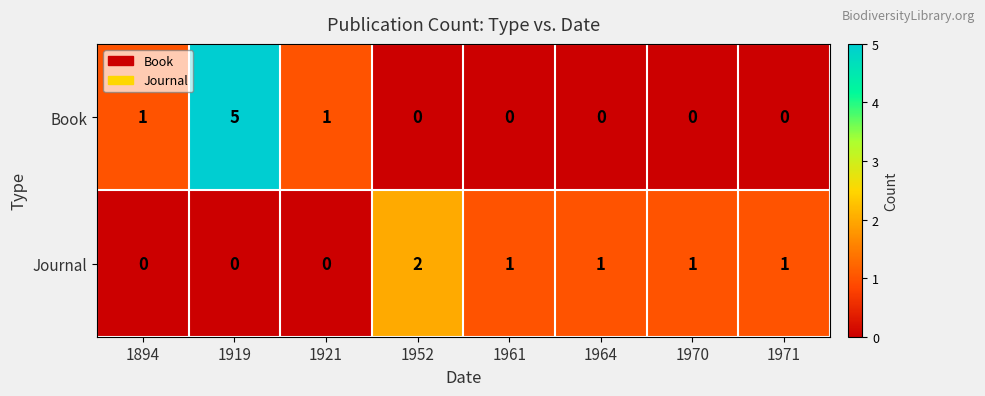

What is the sum of all Journal values?

6